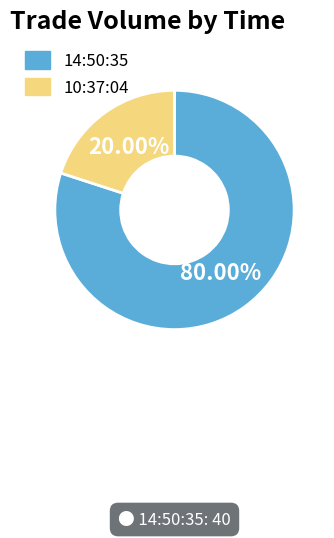

How many slices are in this pie chart?

2